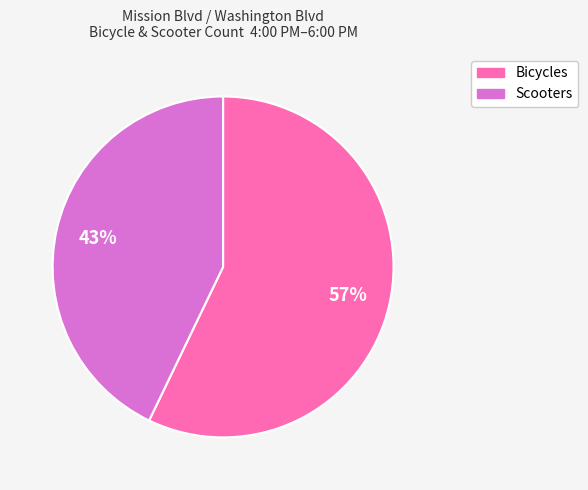

Rank the categories by value from highest to lowest.

Bicycles, Scooters